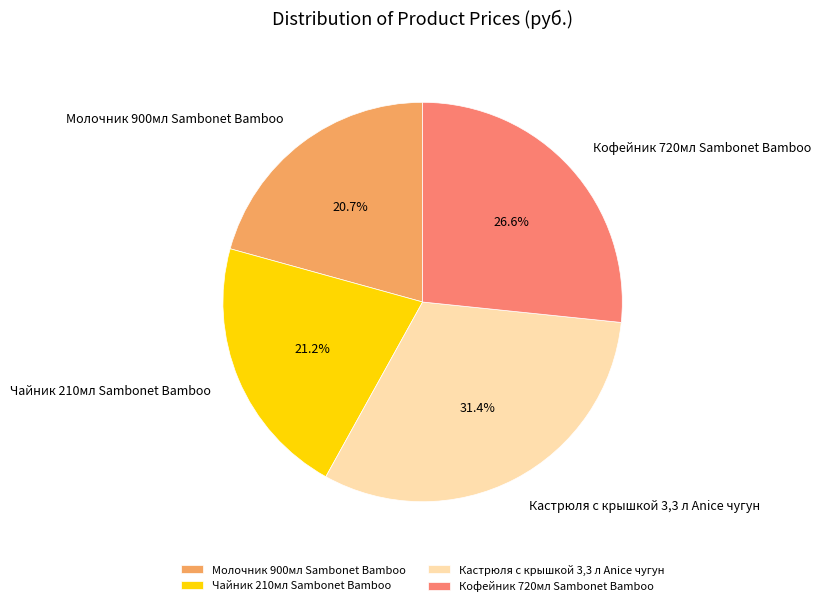

Rank the categories by value from lowest to highest.

Молочник 900мл Sambonet Bamboo, Чайник 210мл Sambonet Bamboo, Кофейник 720мл Sambonet Bamboo, Кастрюля с крышкой 3,3 л Anice чугун